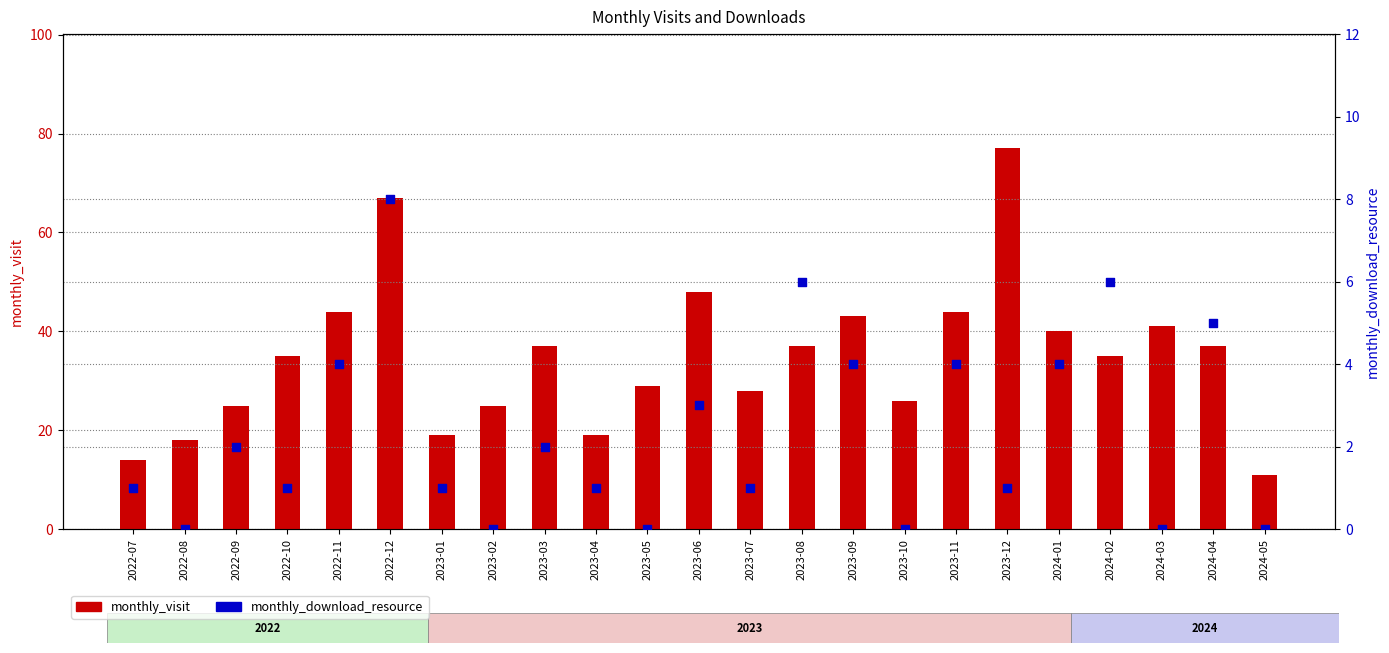

At how many categories does at least one series exceed 37?

8